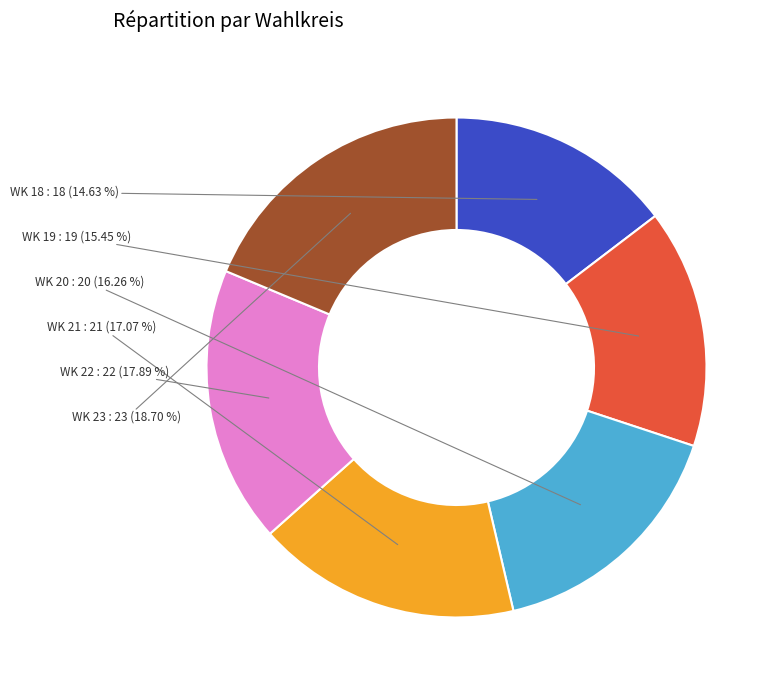

Is there a majority slice in this chart?

No